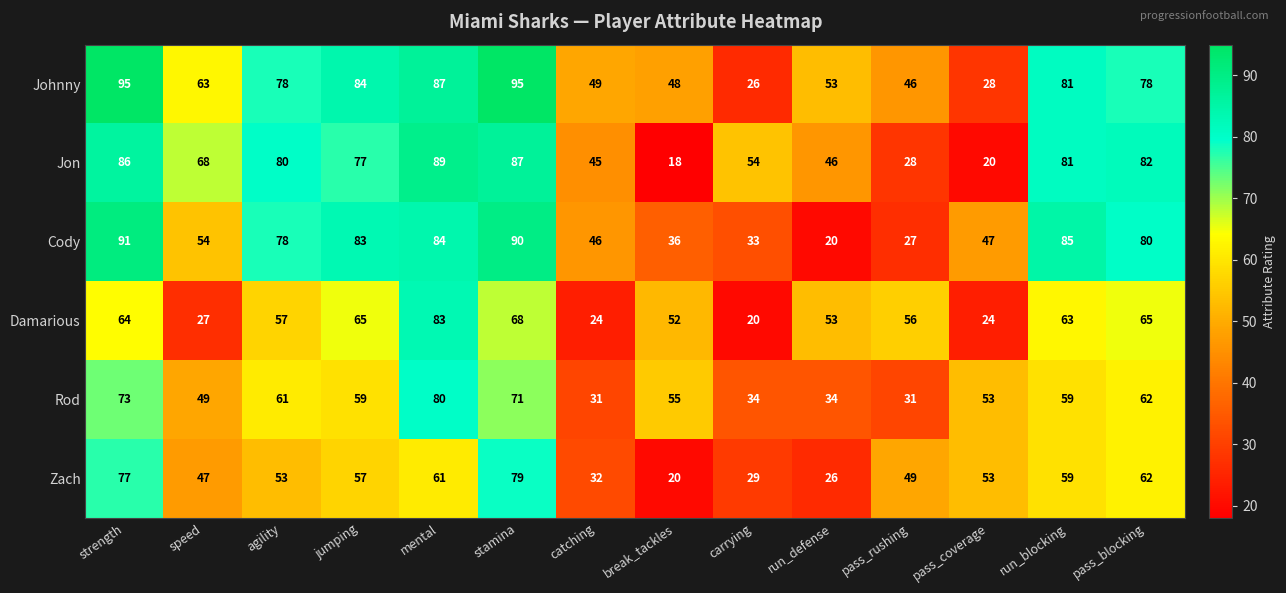

How many values in the Cody series are below 78?

7